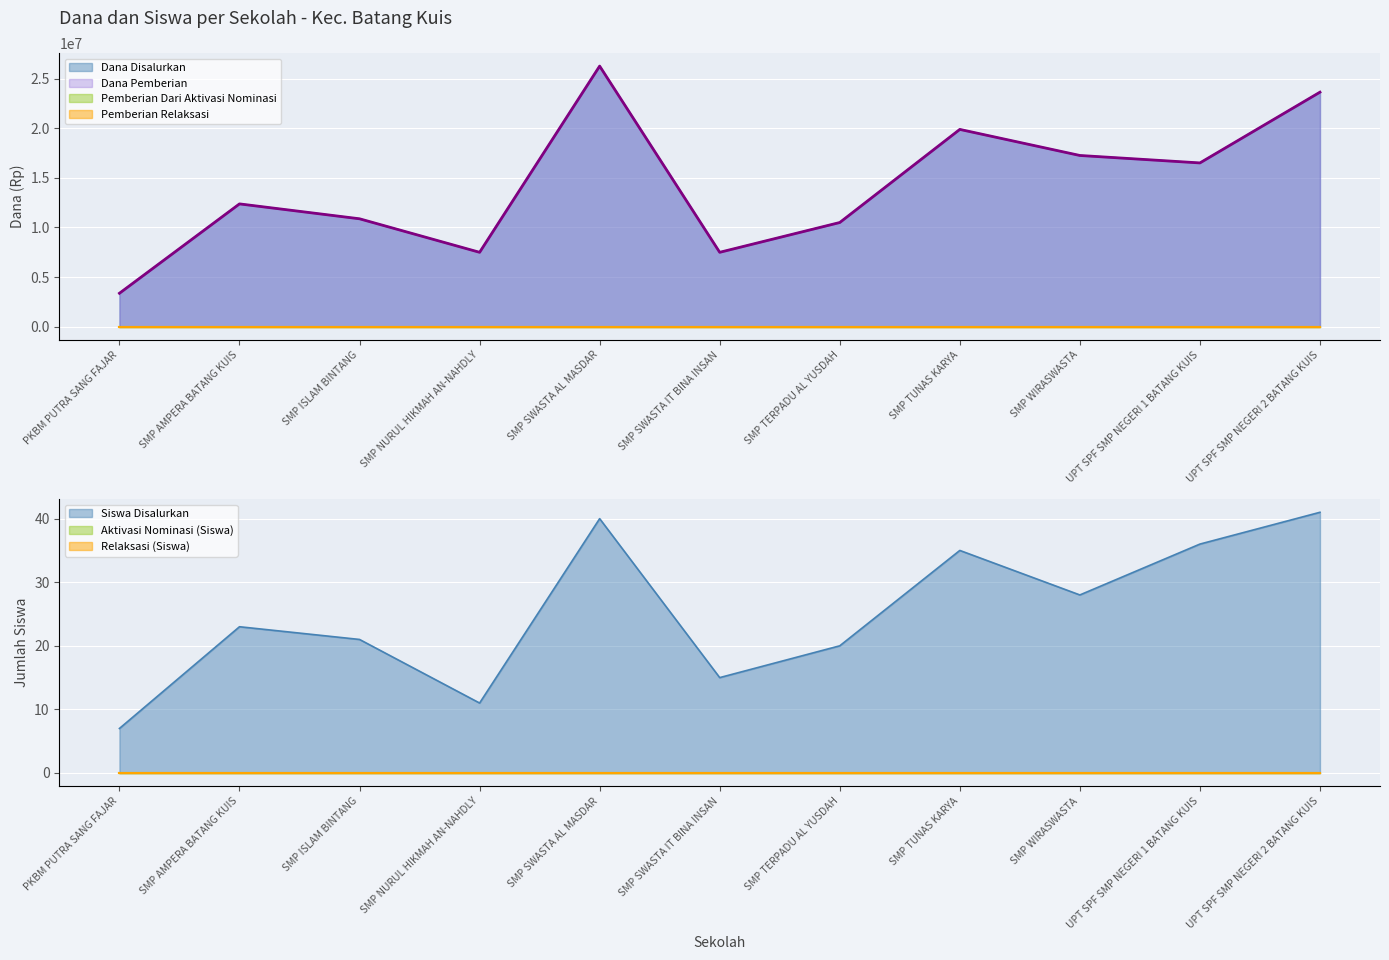

Where does the Siswa Disalurkan series first go above 23?

SMP SWASTA AL MASDAR